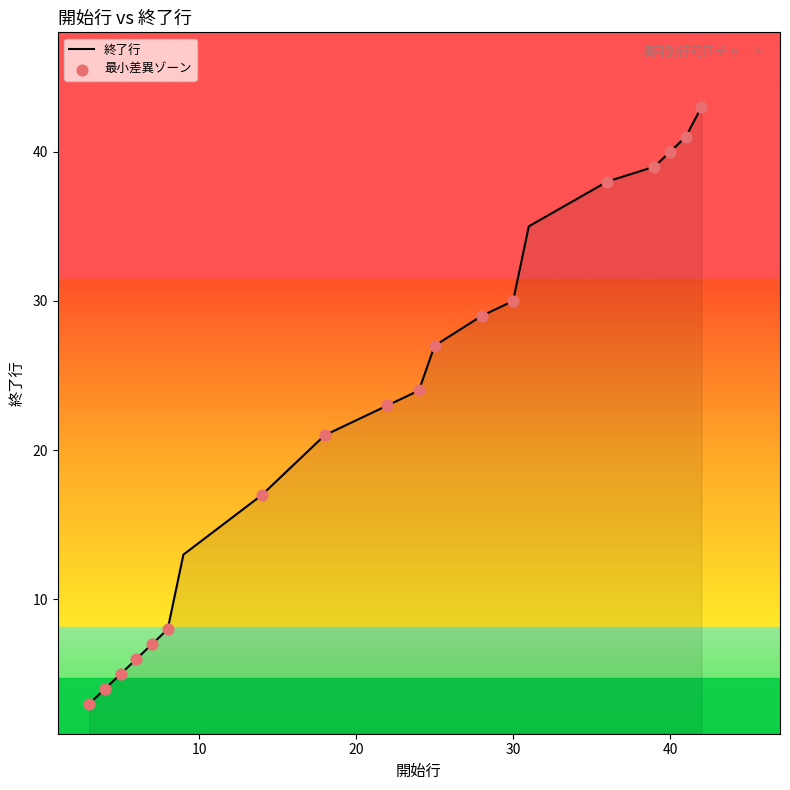

What is the difference between the maximum and minimum values?

40